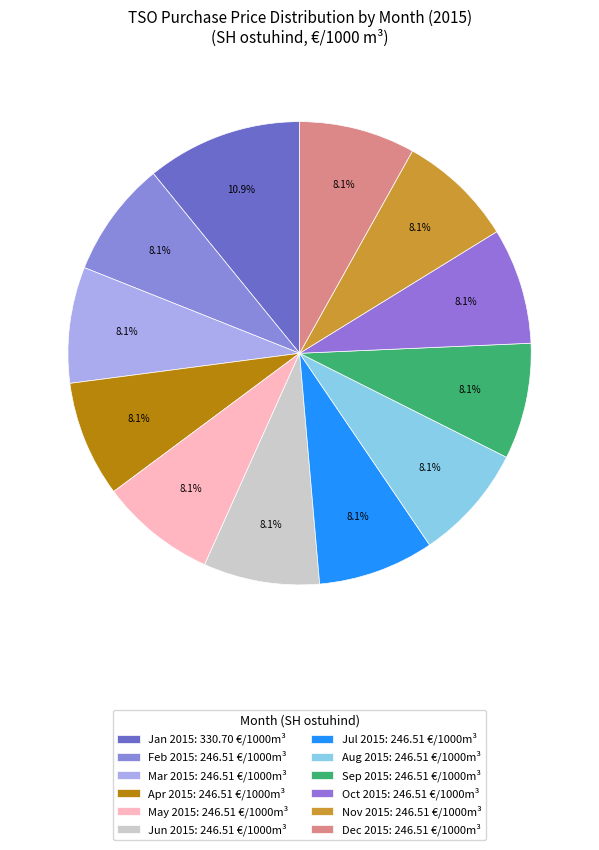

How many slices are in this pie chart?

12